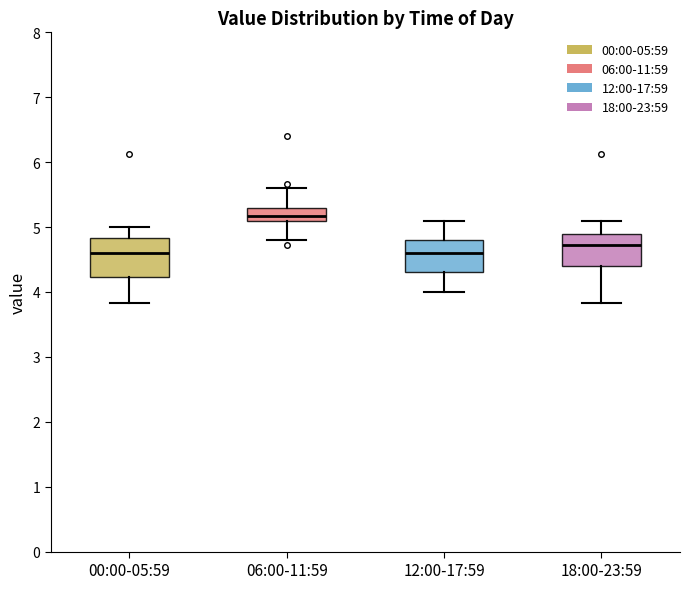

Reading left to right, transcribe this box plot: for each box, give where its median line is, the range the box spans, and where its two whiskers end, as read against the y-axis. The values are not printed on the chart, so give them approximately, as read against the axis.

00:00-05:59: median 4.6, box 4.2 to 4.8, whiskers 3.8 to 5.0
06:00-11:59: median 5.2, box 5.1 to 5.3, whiskers 4.8 to 5.6
12:00-17:59: median 4.6, box 4.3 to 4.8, whiskers 4.0 to 5.1
18:00-23:59: median 4.7, box 4.4 to 4.9, whiskers 3.8 to 5.1